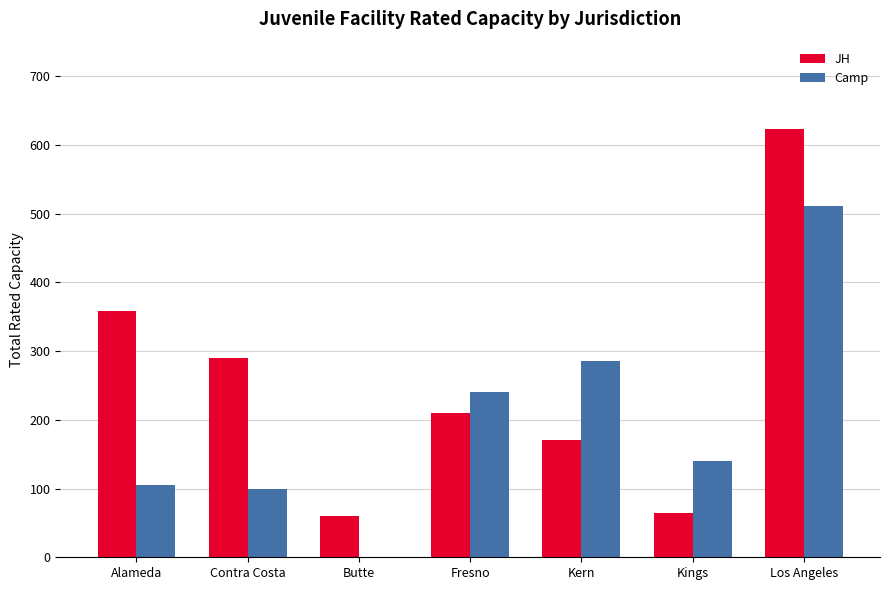

At which category is the sum across all series the highest?

Los Angeles